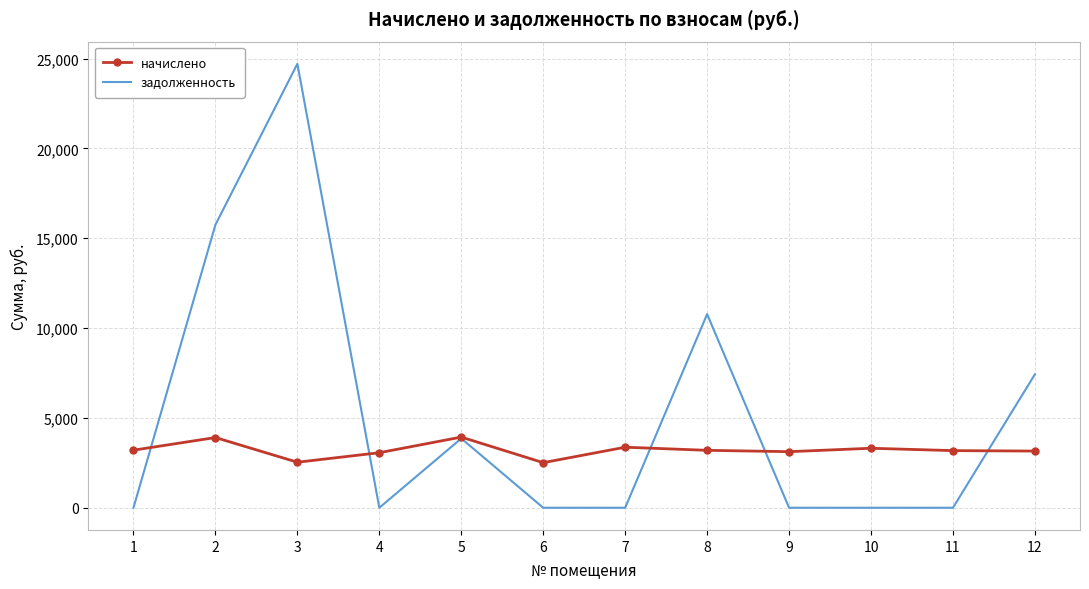

The value of начислено at 7 is 778.2. True or false?

False